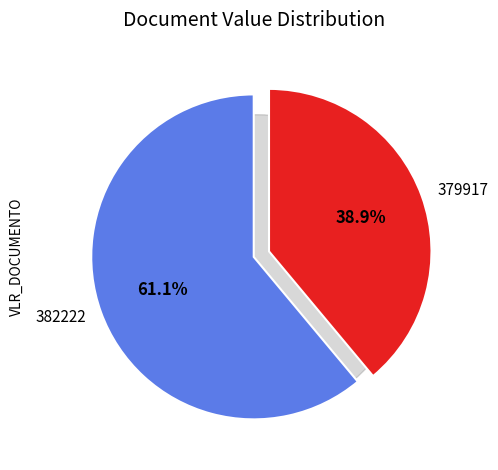

Does 379917 represent more than half of the total?

No